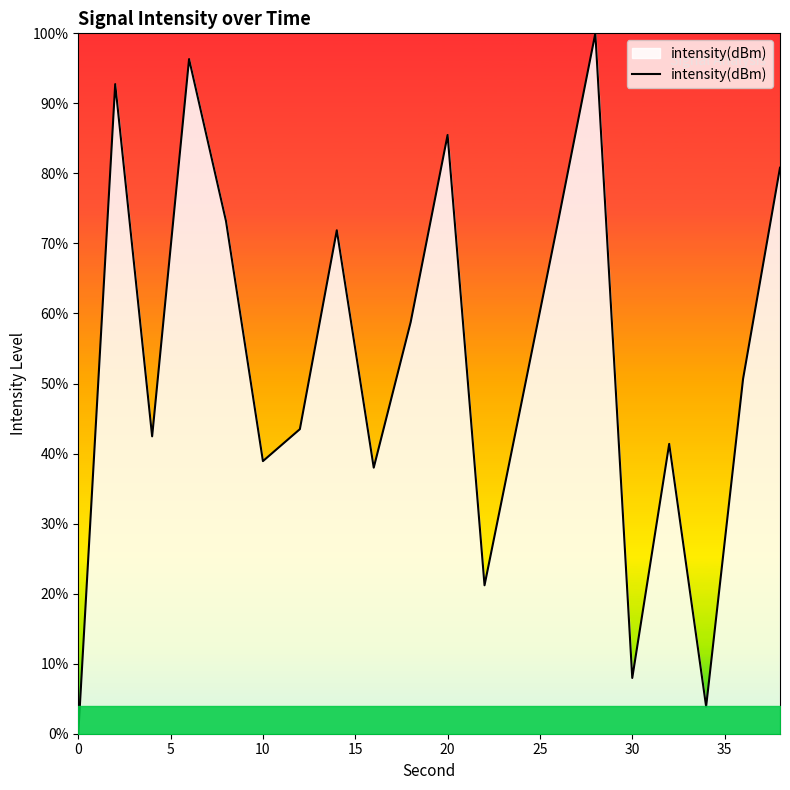

Count the number of data series in this chart.

1